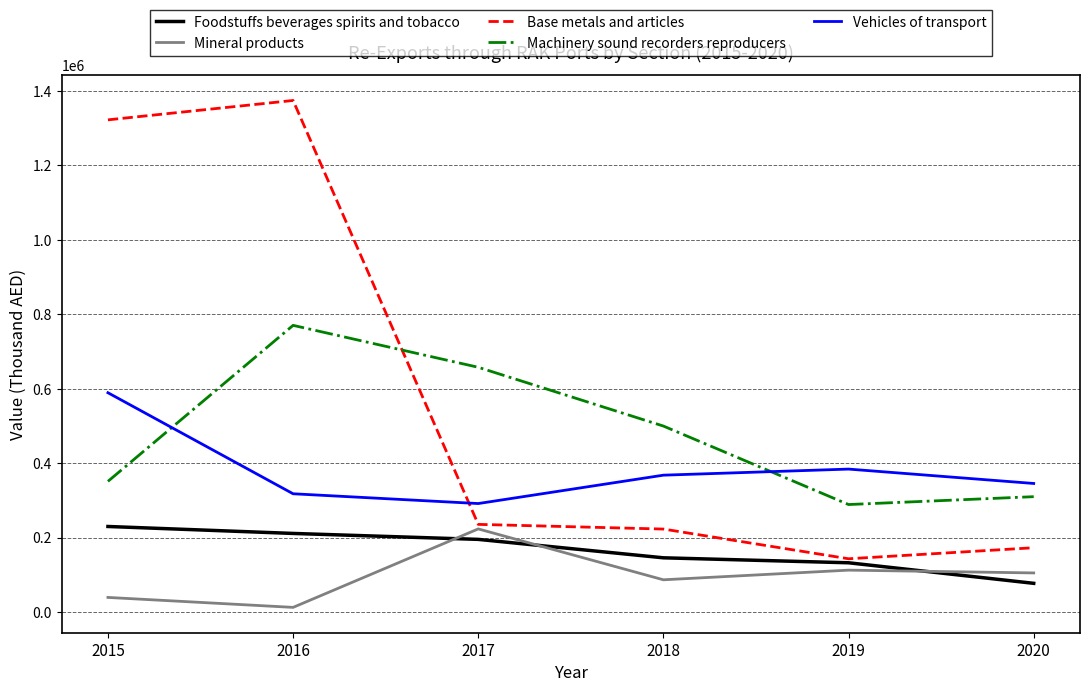

Between 2016 and 2020, which series saw the biggest shift?

Base metals and articles